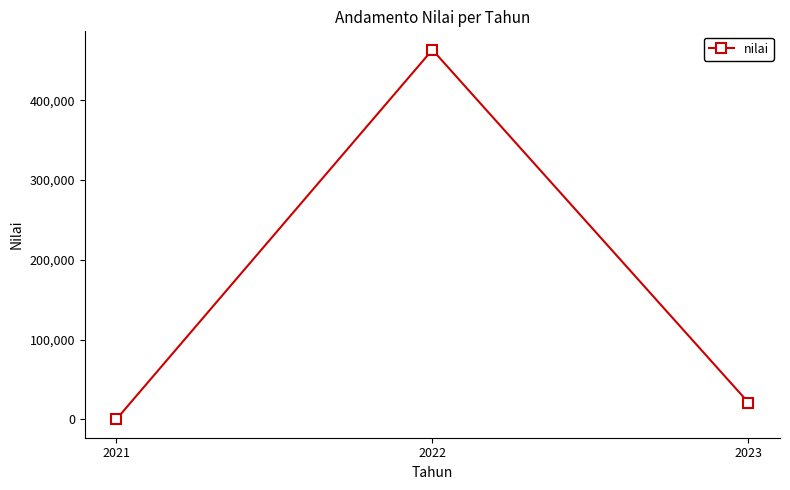

Reading right to left, extract all data points from this chart.

2023=21000.0	2022=463500.0	2021=23.5